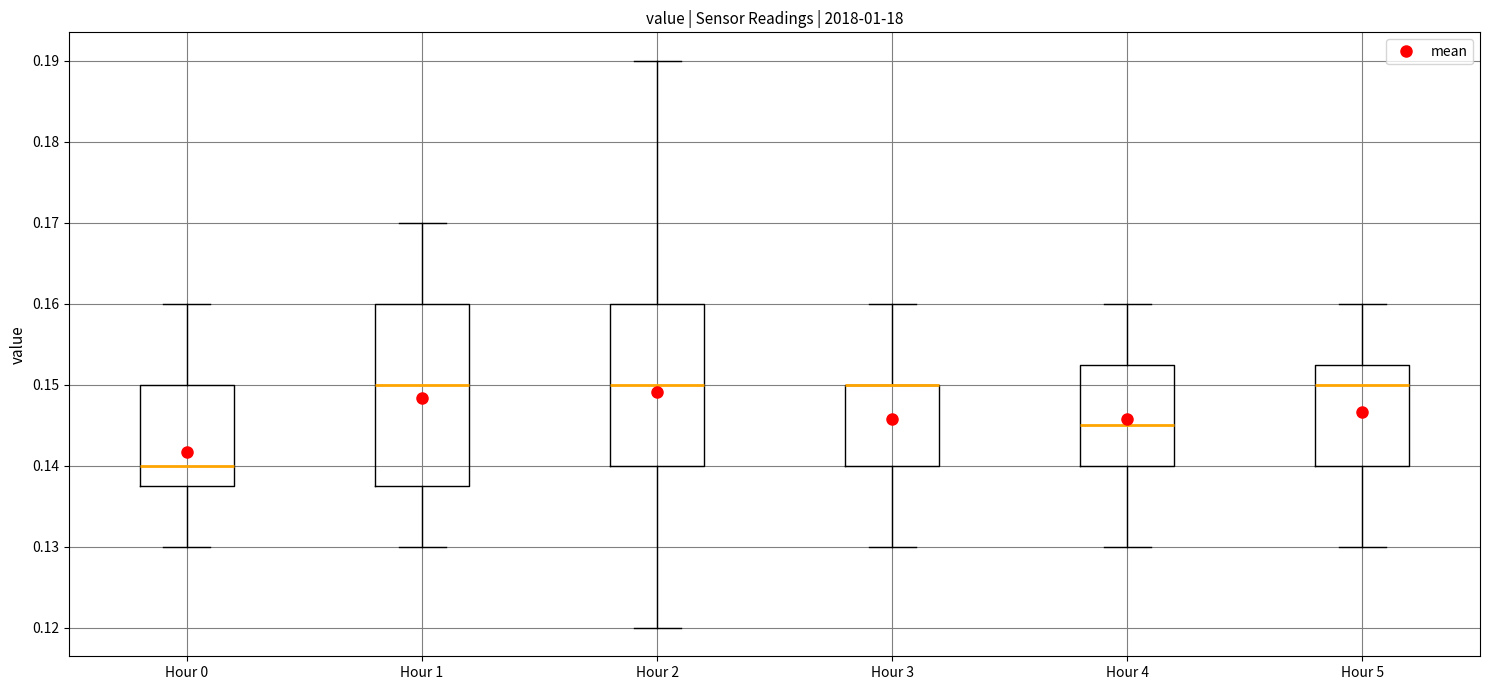

Reading left to right, read every box against the y-axis: the position of its median line, the range the box covers, and the ends of its whiskers. The values are not printed on the chart, so give them approximately, as read against the axis.

Hour 0: median 0.140, box 0.138 to 0.150, whiskers 0.130 to 0.160
Hour 1: median 0.150, box 0.138 to 0.160, whiskers 0.130 to 0.170
Hour 2: median 0.150, box 0.140 to 0.160, whiskers 0.120 to 0.190
Hour 3: median 0.150 (drawn on the box's upper edge), box 0.140 to 0.150, whiskers 0.130 to 0.160
Hour 4: median 0.145, box 0.140 to 0.153, whiskers 0.130 to 0.160
Hour 5: median 0.150, box 0.140 to 0.153, whiskers 0.130 to 0.160